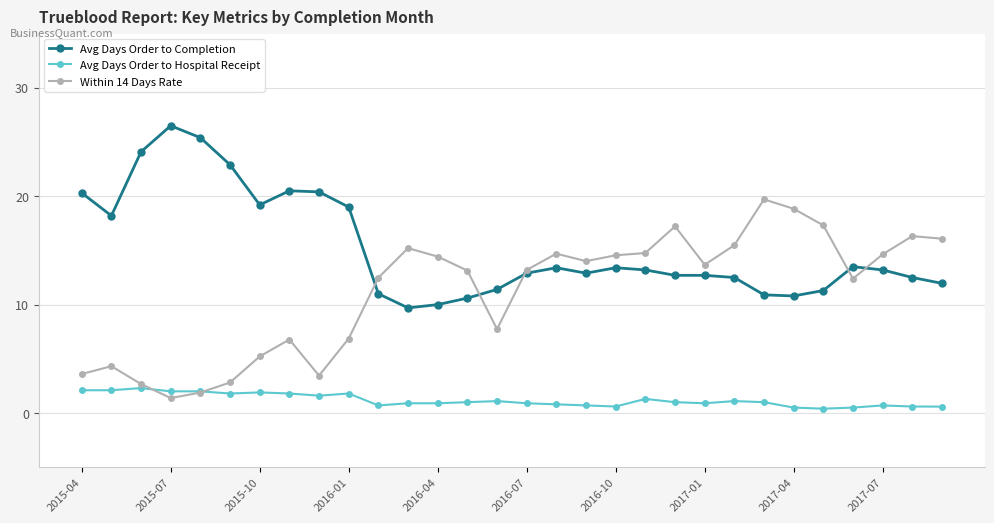

List the series in order of their peak value, highest first.

Avg Days Order to Completion, Within 14 Days Rate, Avg Days Order to Hospital Receipt